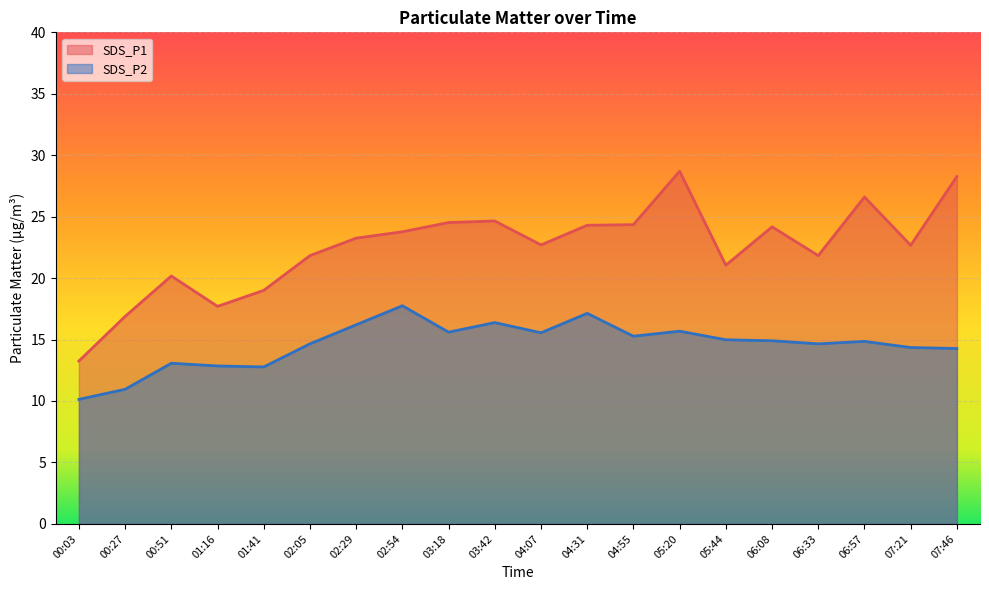

How many values in the SDS_P2 series exceed 14?

15